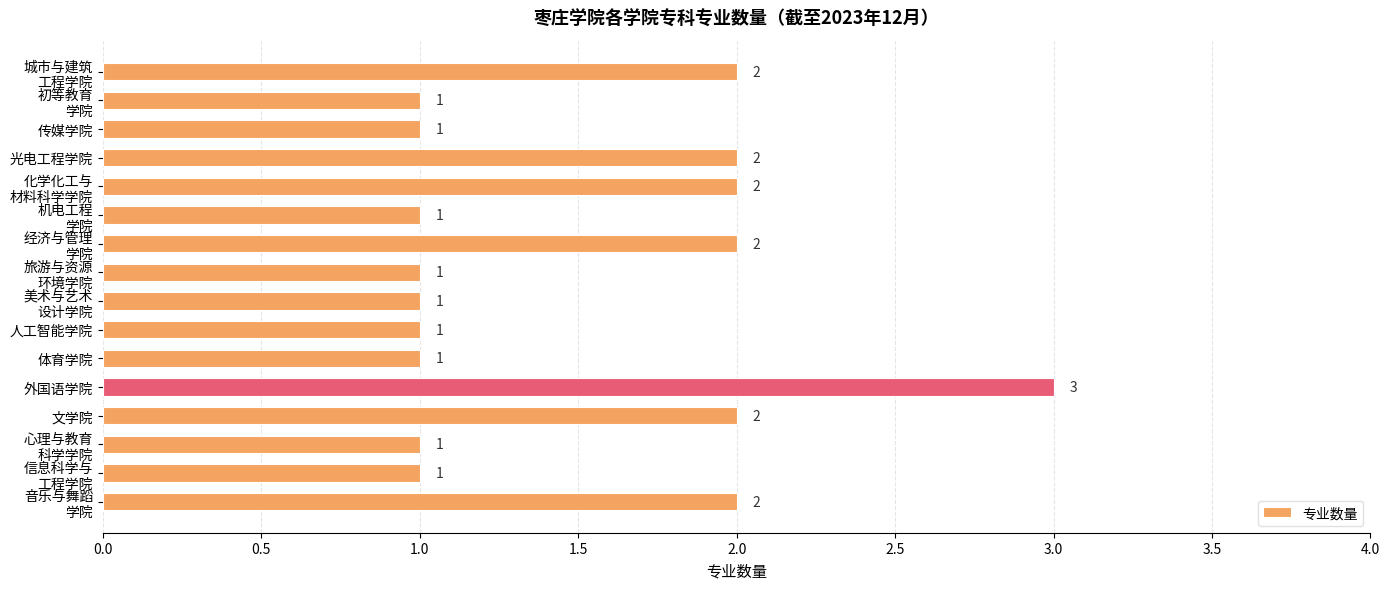

What is the sum of all values?

24